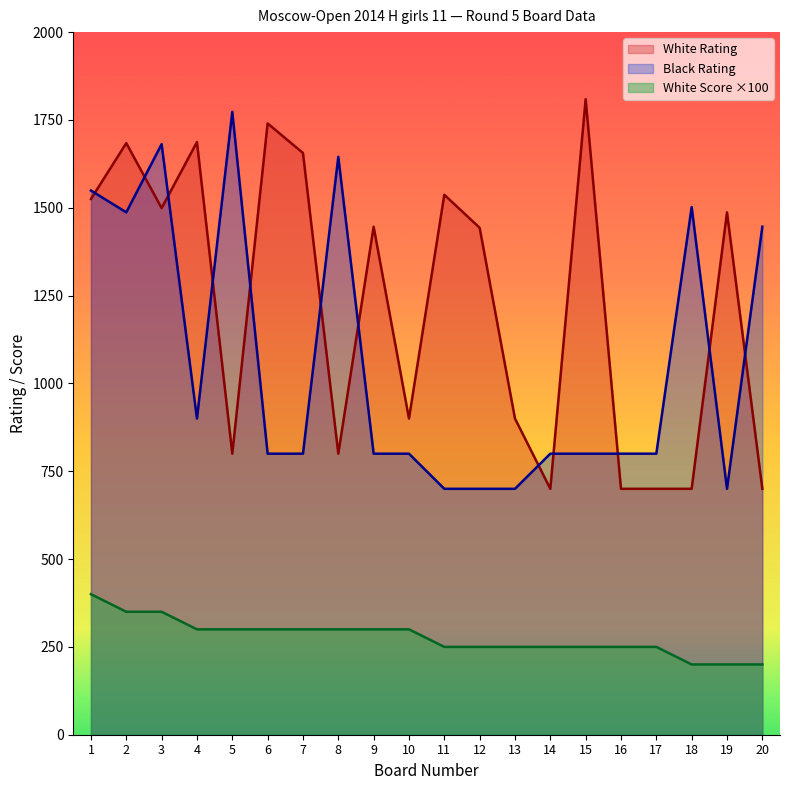

What is the difference between the White Score values at 19 and 6?

100